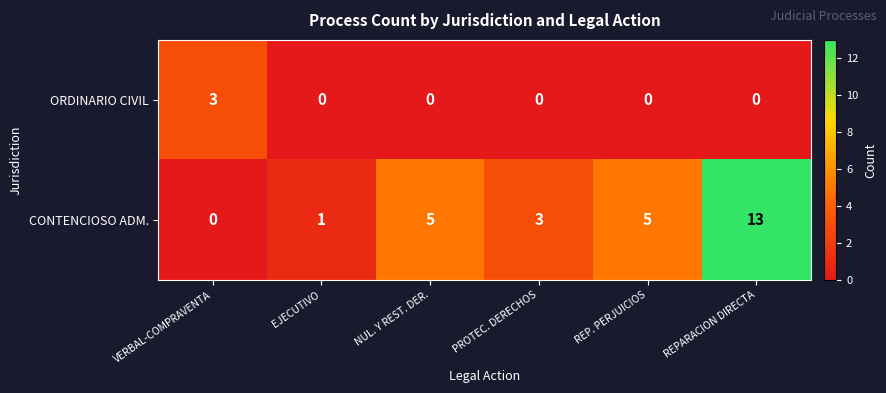

At how many categories does at least one series exceed 6?

1